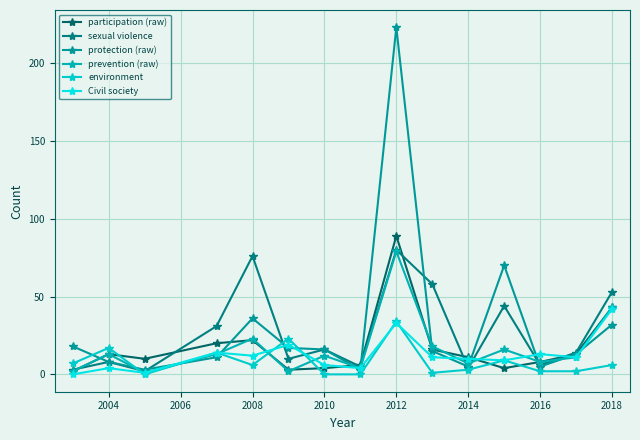

How many distinct data groups are displayed?

6